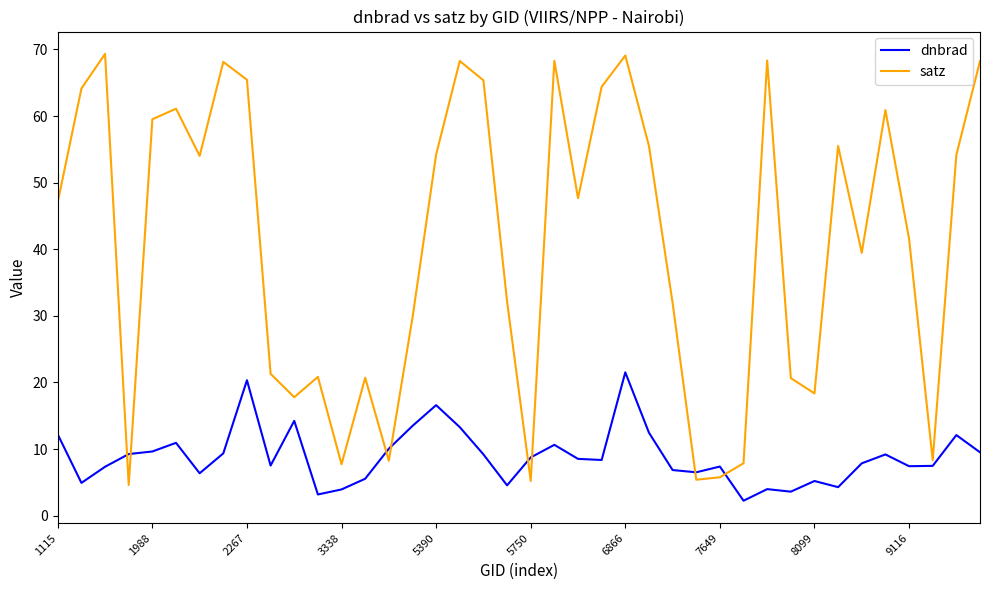

List the series in order of their overall mean, highest first.

satz, dnbrad